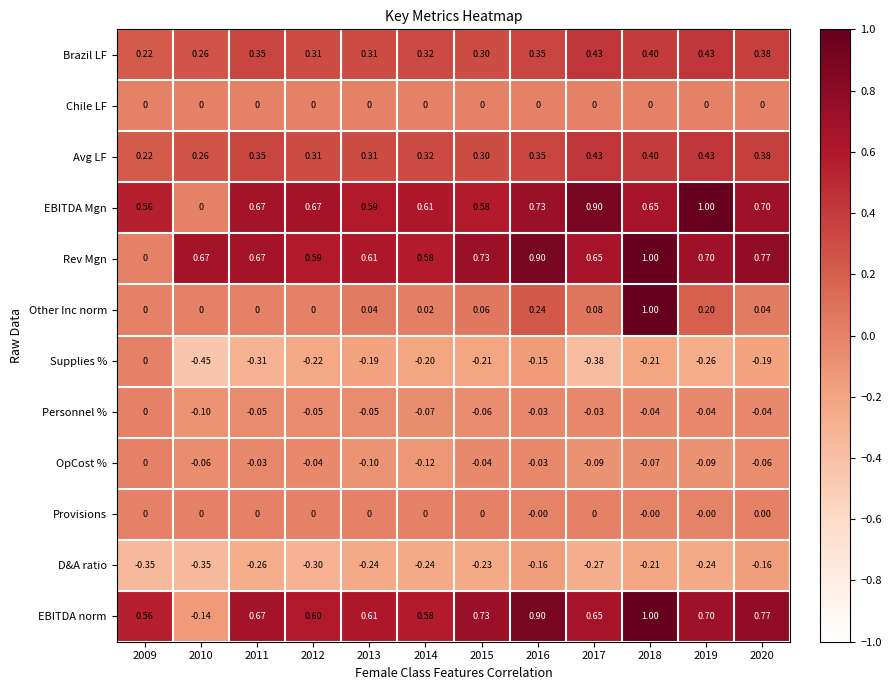

Is the value of Personnel % at 2013 greater than the value of Rev Mgn at 2020?

No